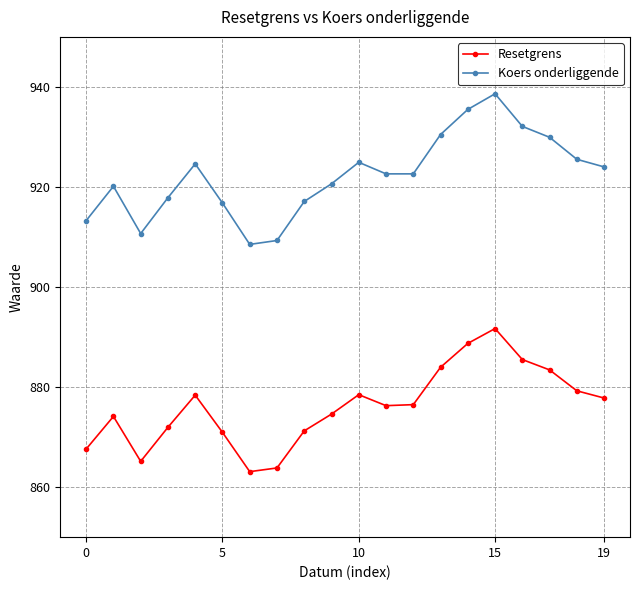

How many interior local peaks does the Resetgrens series have?

4